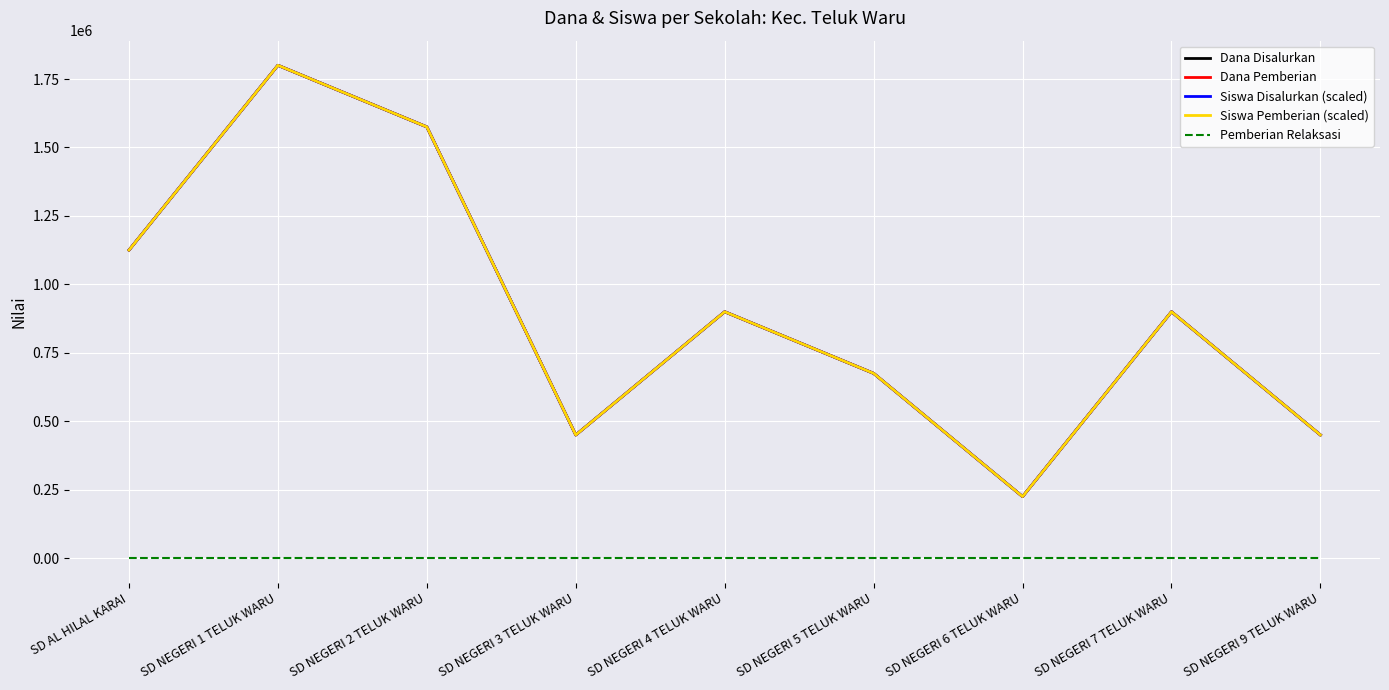

Count the Dana Pemberian values in the range 450000 to 1125000.

6